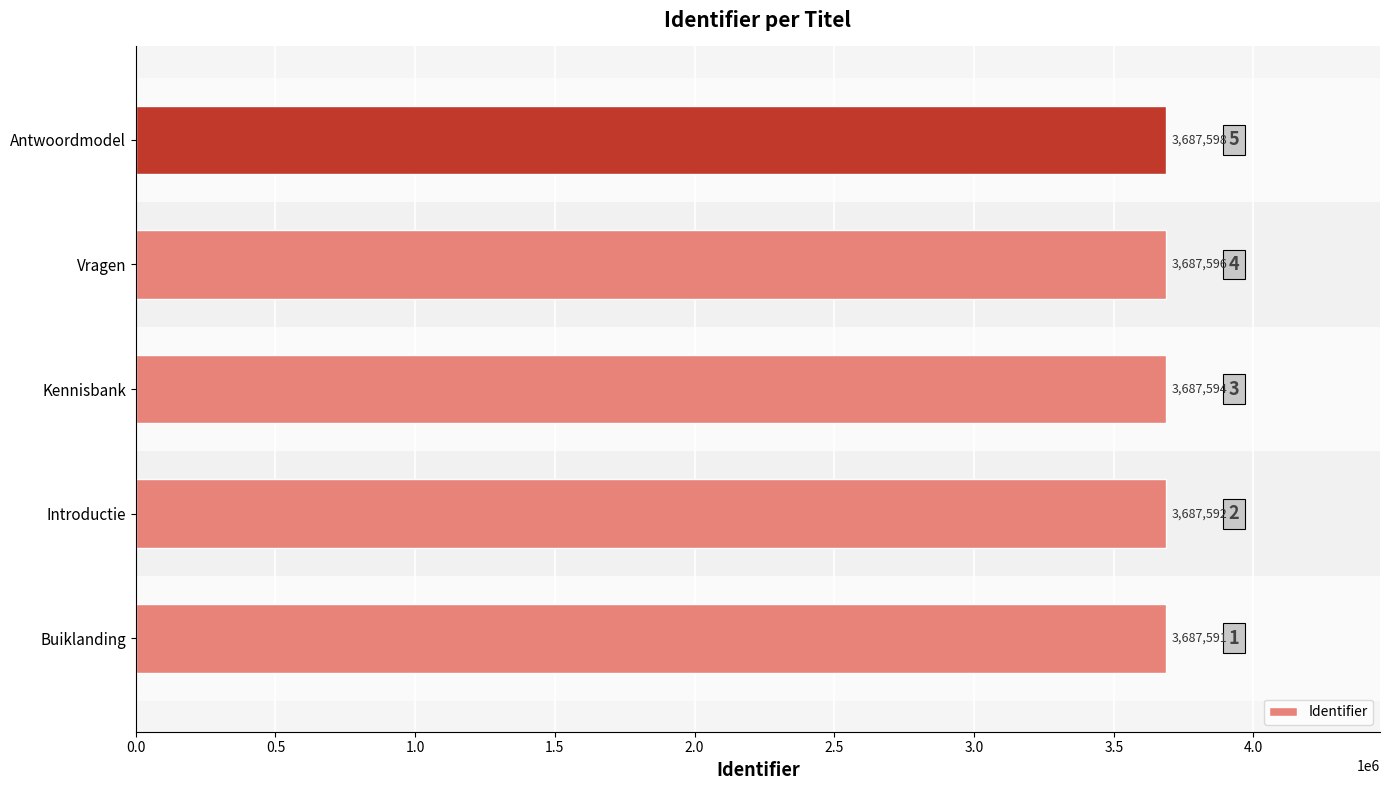

What is the difference between the maximum and second lowest values?

6